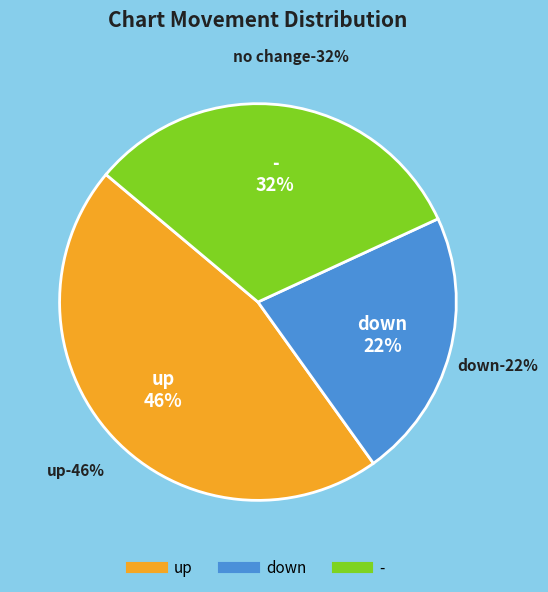

To the nearest percent, what is the difference between the up and down slice percentages?

24%